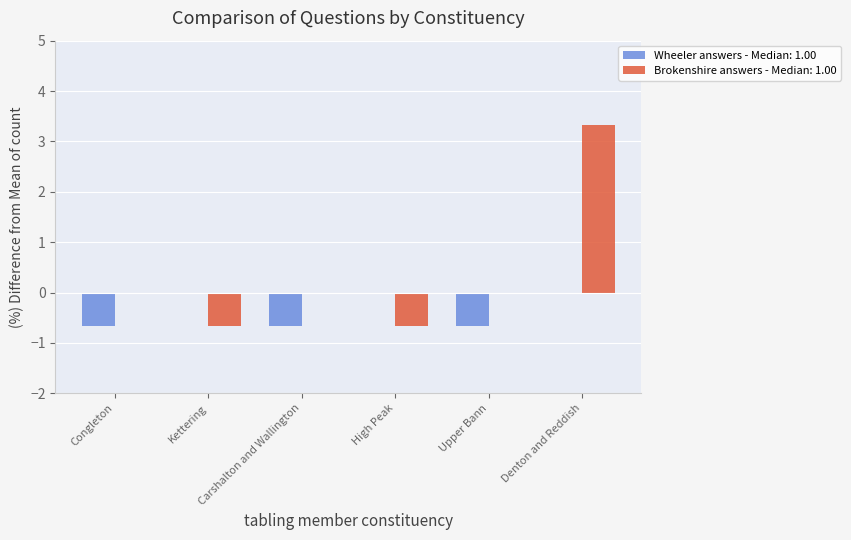

What is the sum of all Wheeler answers - Median: 1.00 values?

-2.0